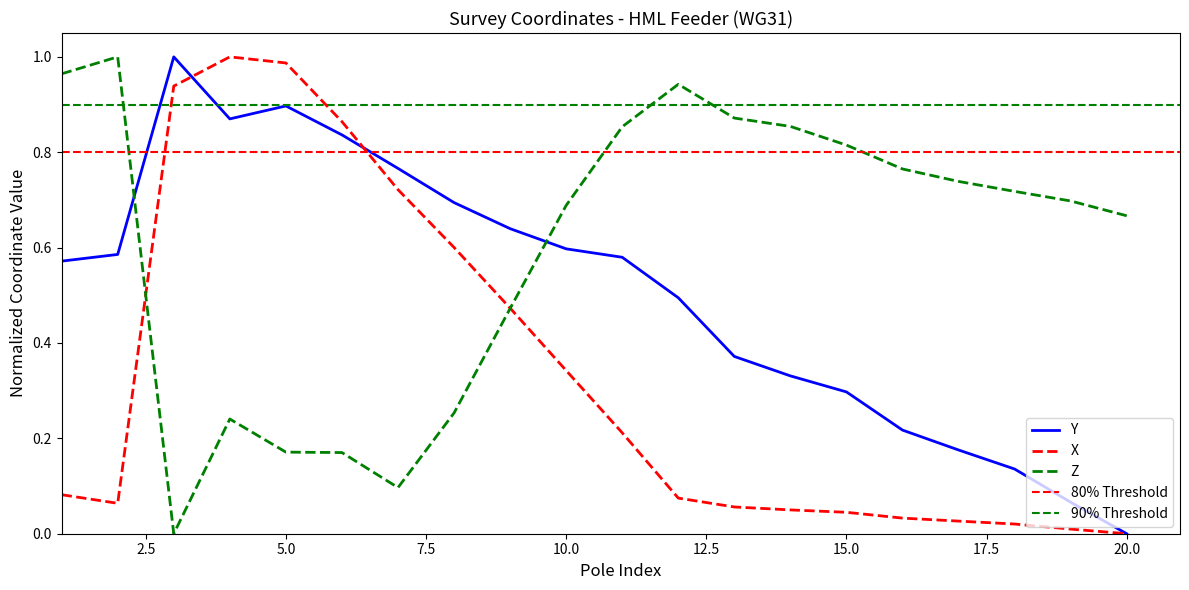

What is the value of the Z point at the 17th from the left?

0.7